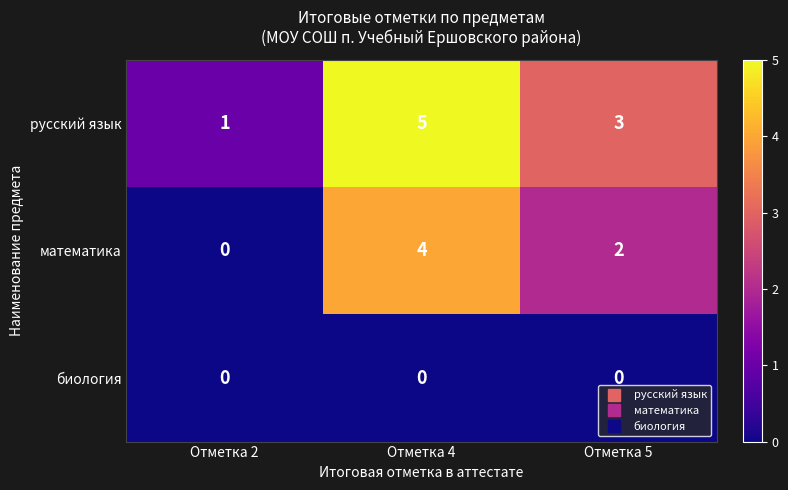

What is the difference between the highest and lowest values at Отметка 5?

3